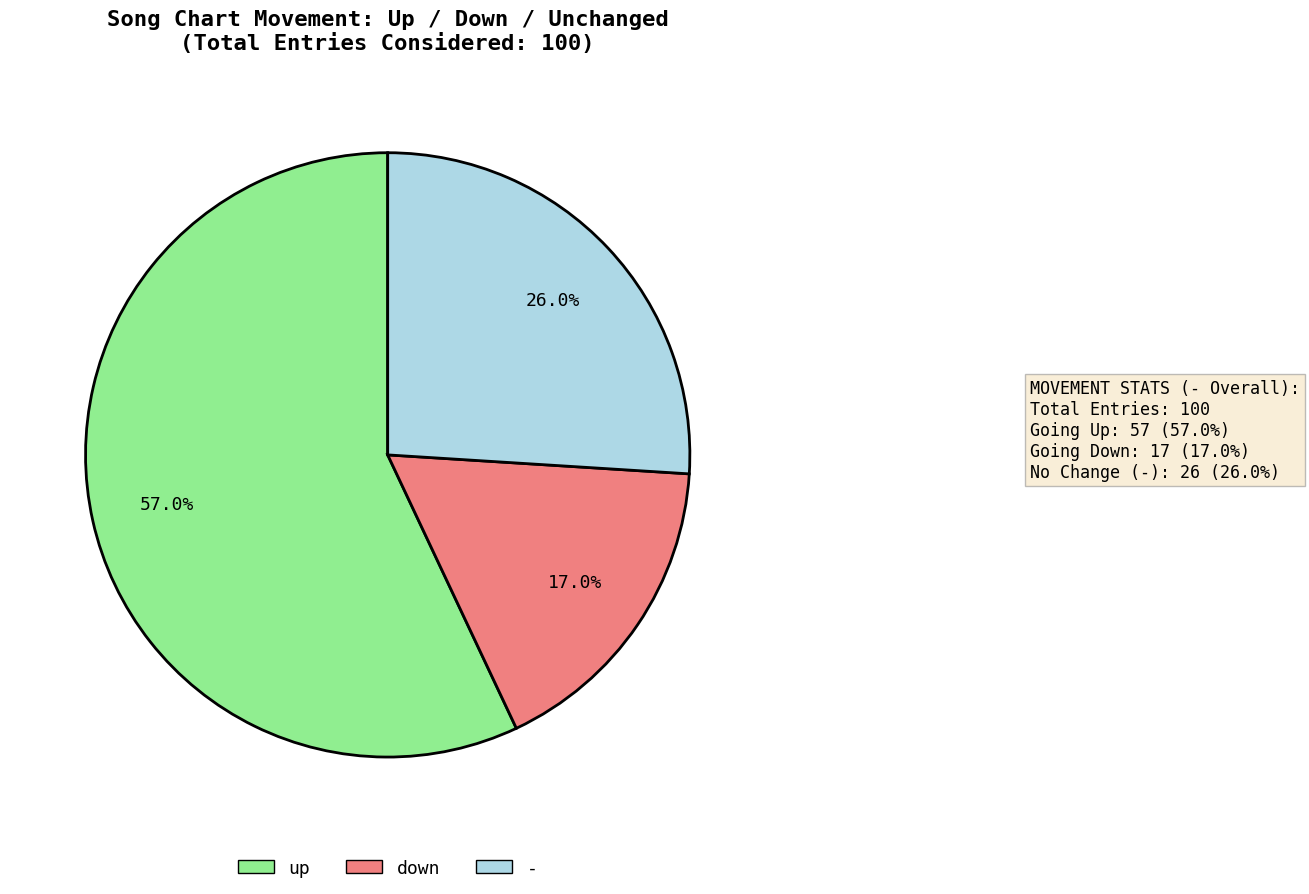

Does any single category account for the majority?

Yes